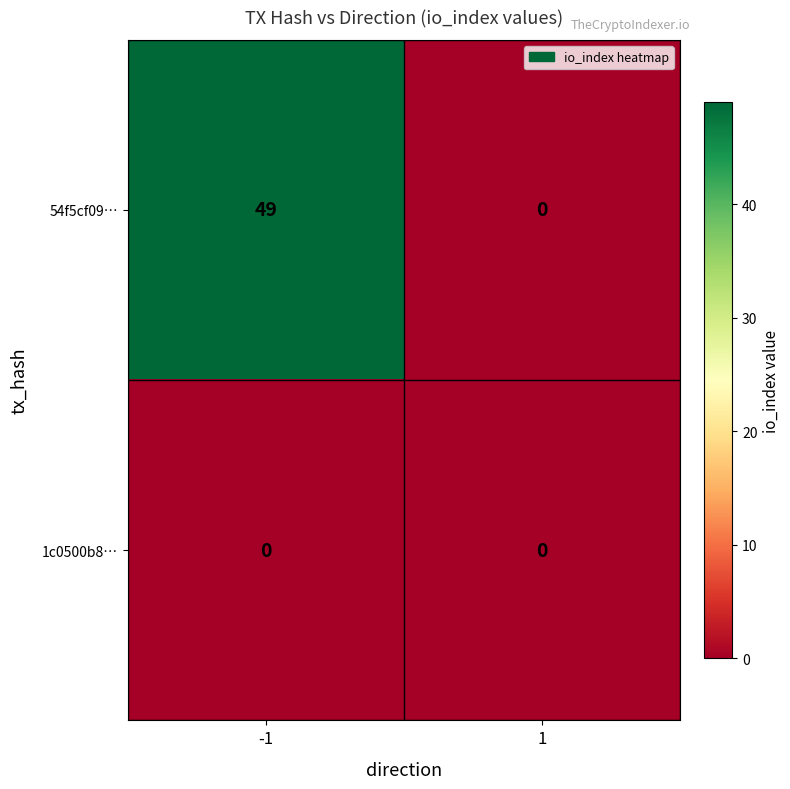

Reading left to right, list all the values displayed in this chart.

54f5cf09…: -1=49	1=0
1c0500b8…: -1=0	1=0